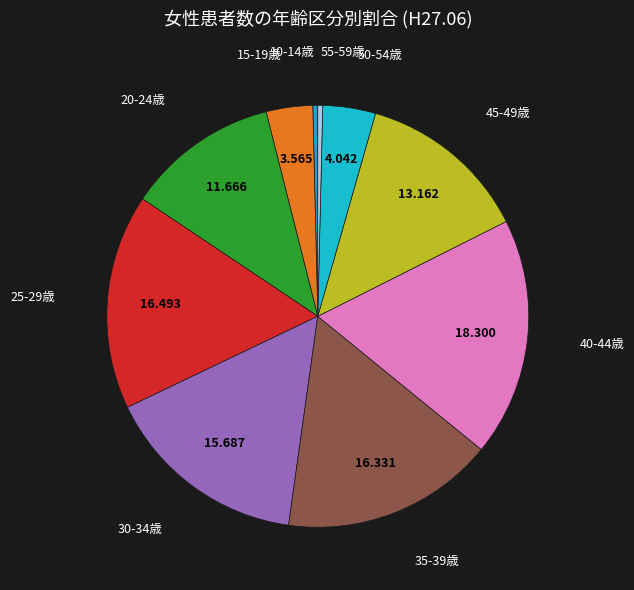

Count the number of slices in the pie.

10